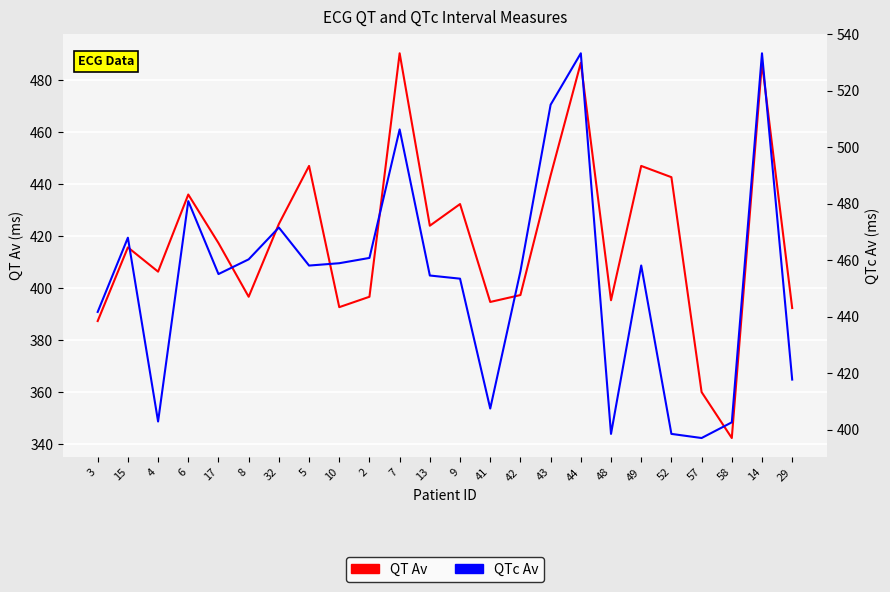

What is the highest value of the QT Av series?

490.3